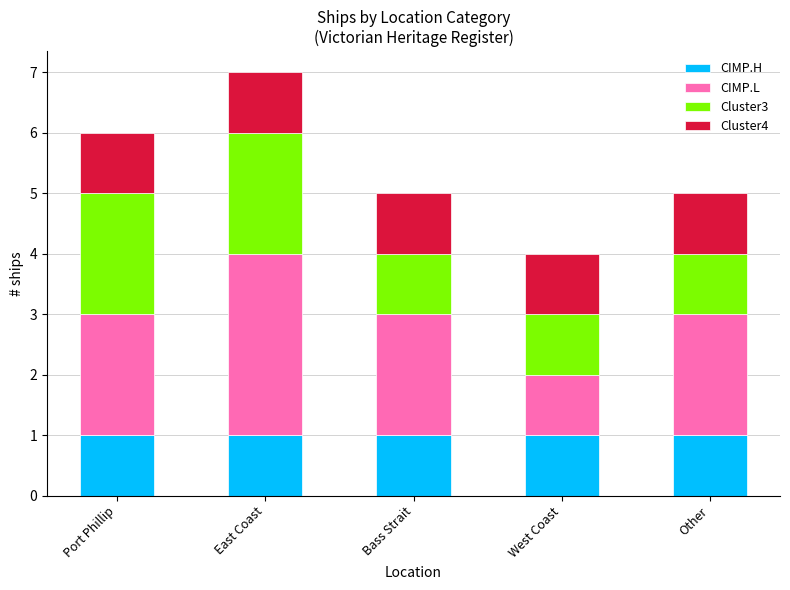

What is the sum of all CIMP.H values?

5